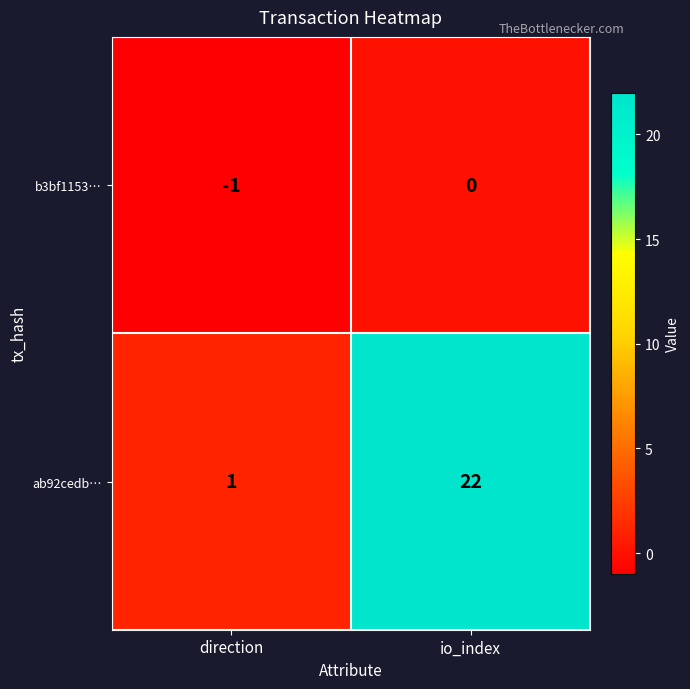

What is the difference between the maximum and minimum values in the ab92cedb… series?

21